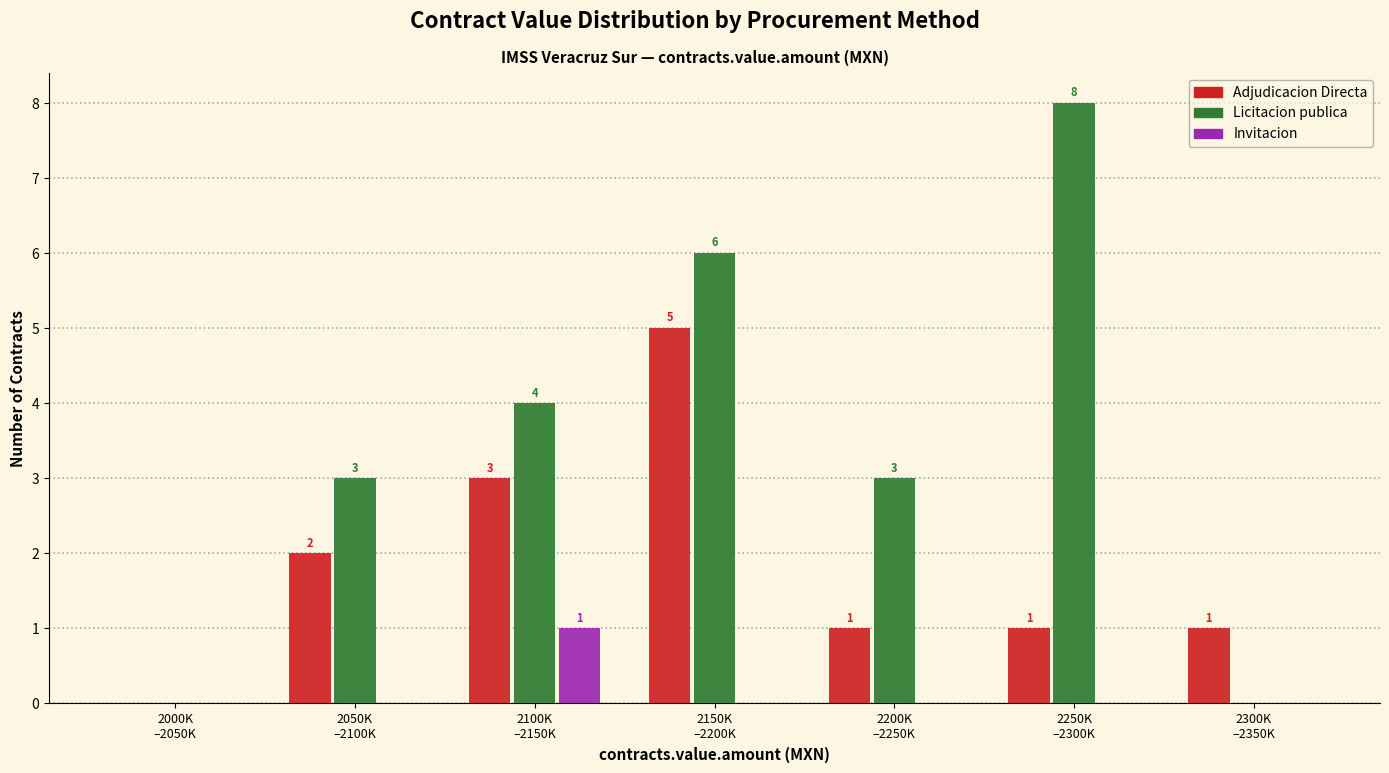

What is the maximum value shown in the chart?

8